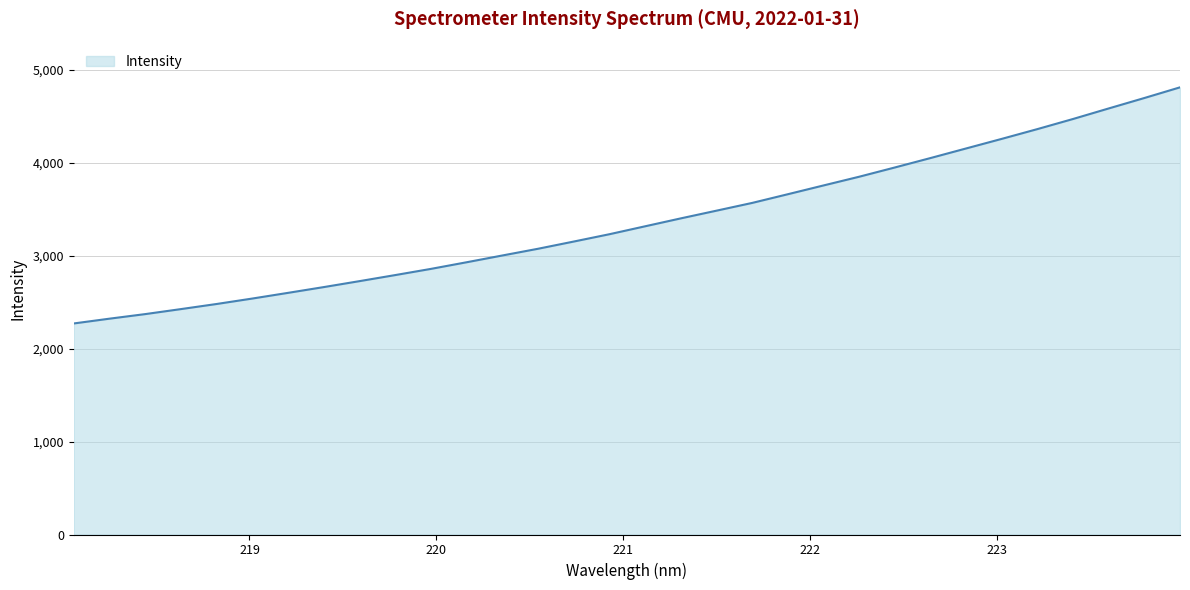

What is the difference between the maximum and minimum values?

2541.7